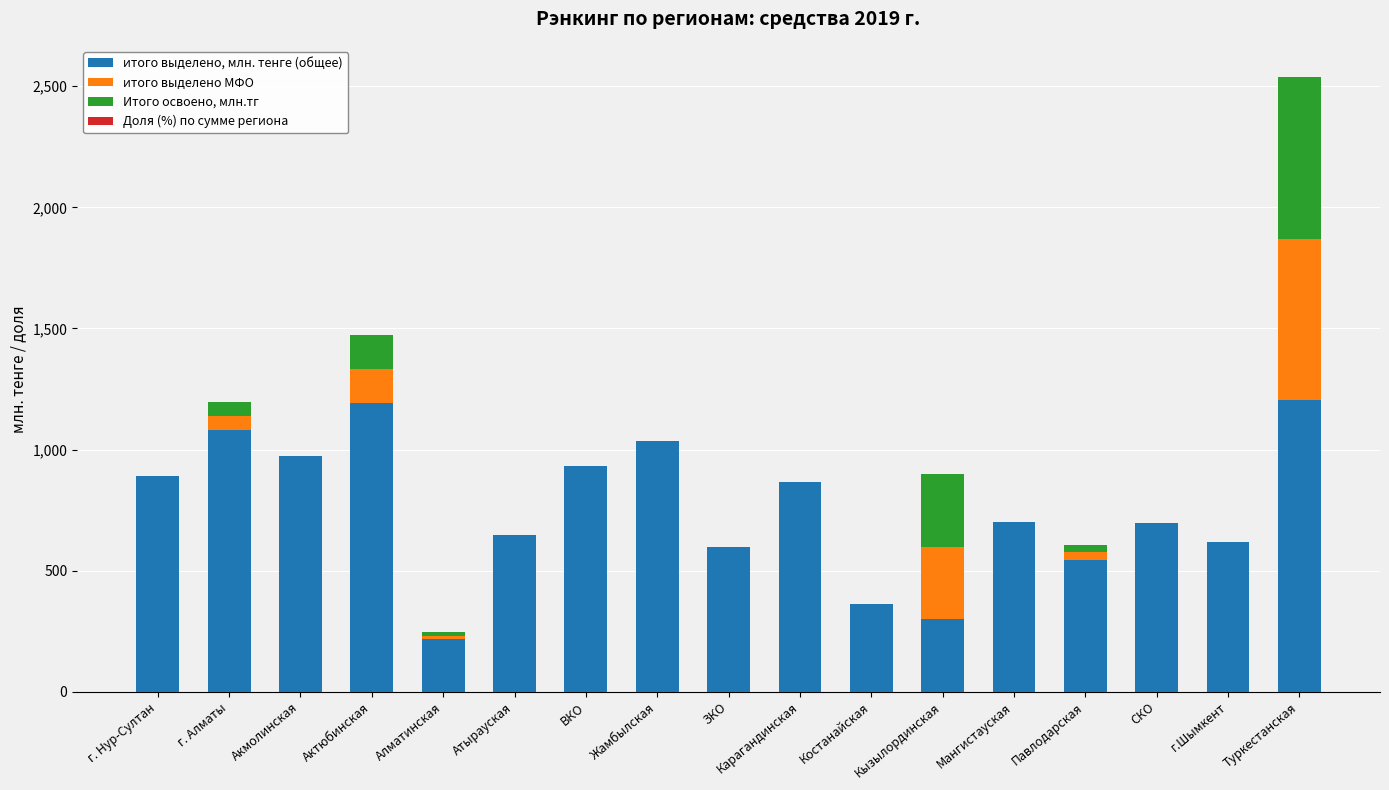

At which category is the sum across all series the highest?

Туркестанская